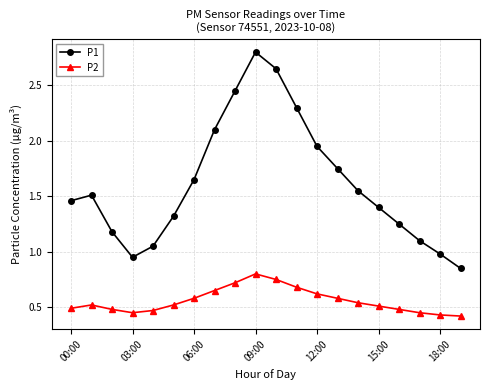

Which series has the largest total across all categories?

P1